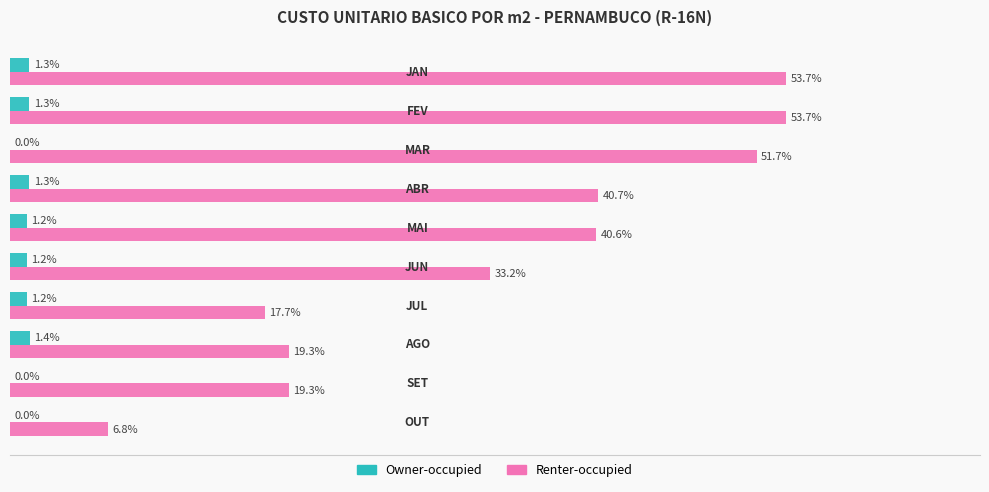

Which series has the largest total across all categories?

Renter-occupied